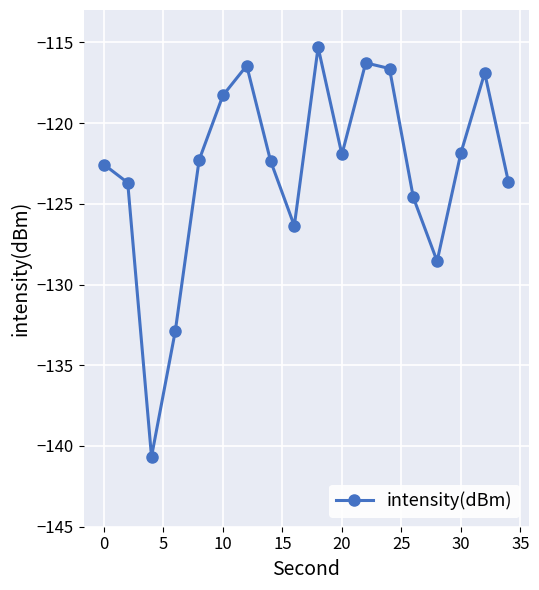

What is the maximum value shown in the chart?

-115.3